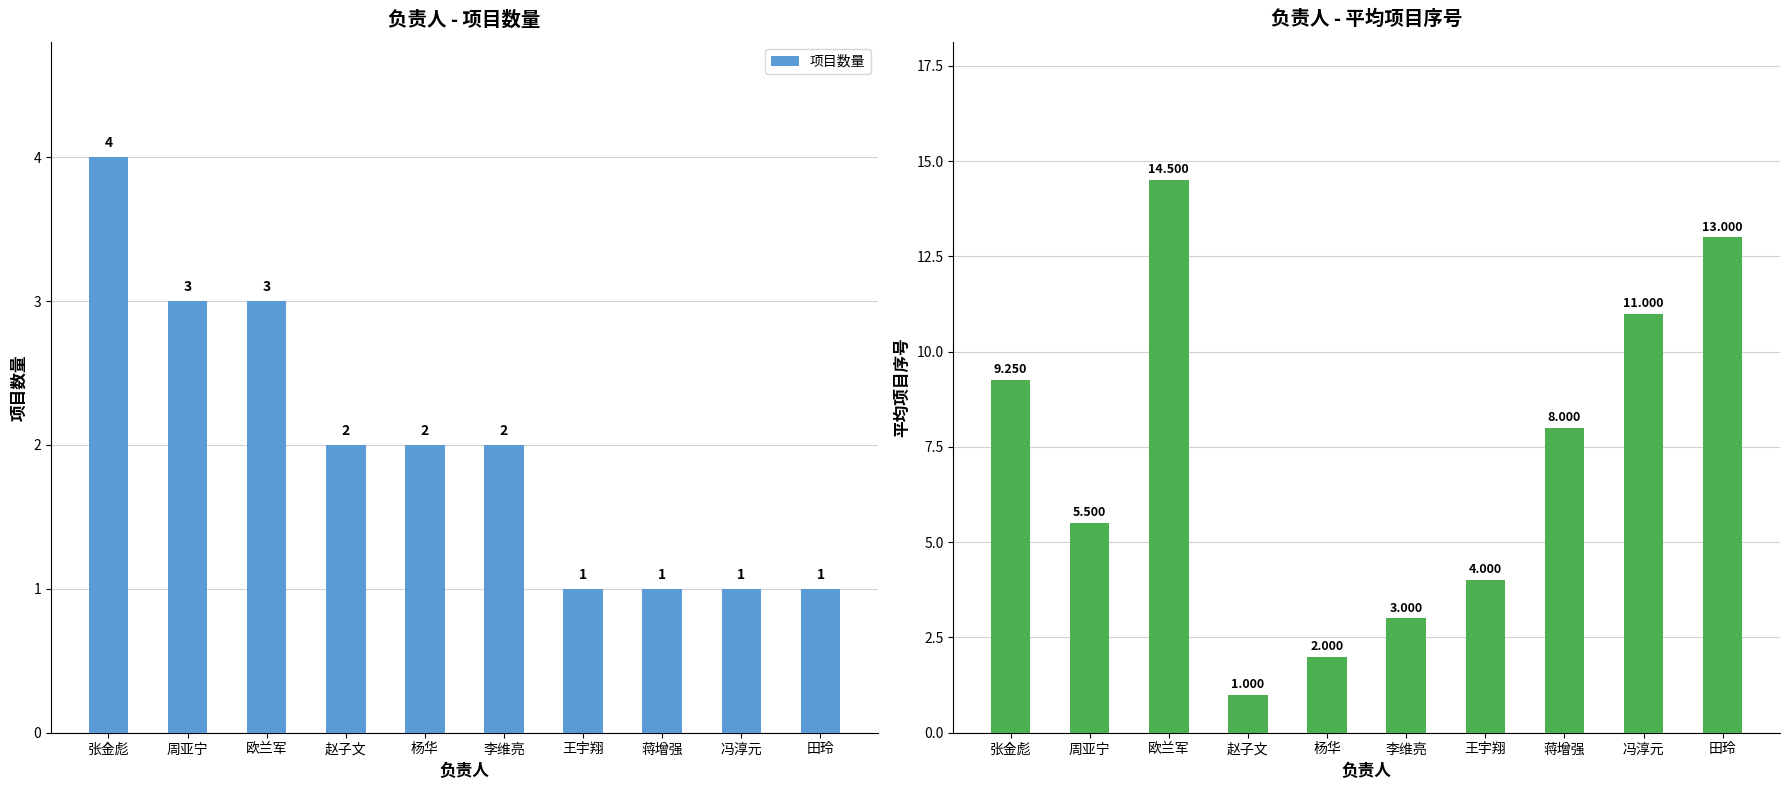

At which label does 平均项目序号 reach its minimum?

赵子文